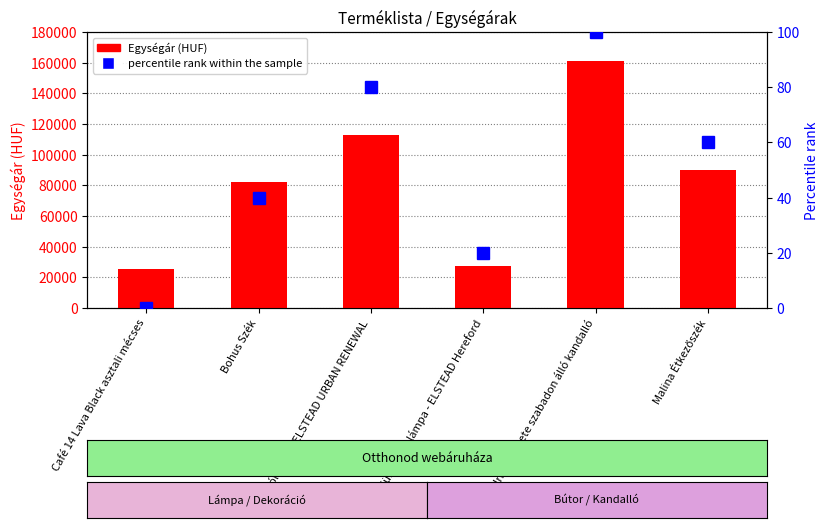

What is the difference between the Egységár (HUF) values at Állólámpa - ELSTEAD URBAN RENEWAL and Café 14 Lava Black asztali mécses?

87193